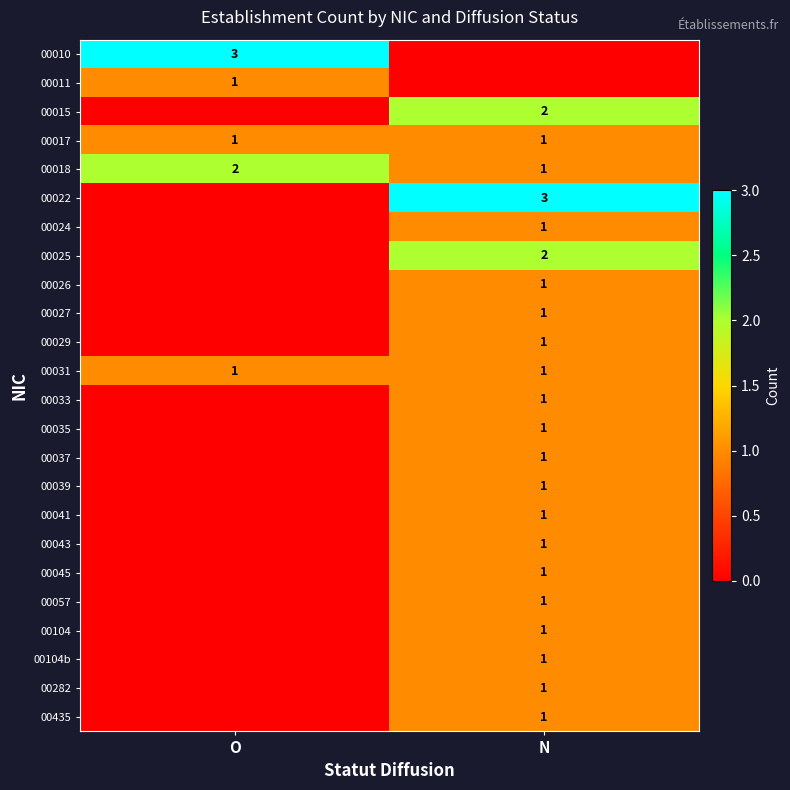

True or false: 00104 has a value of 1 at N.

True